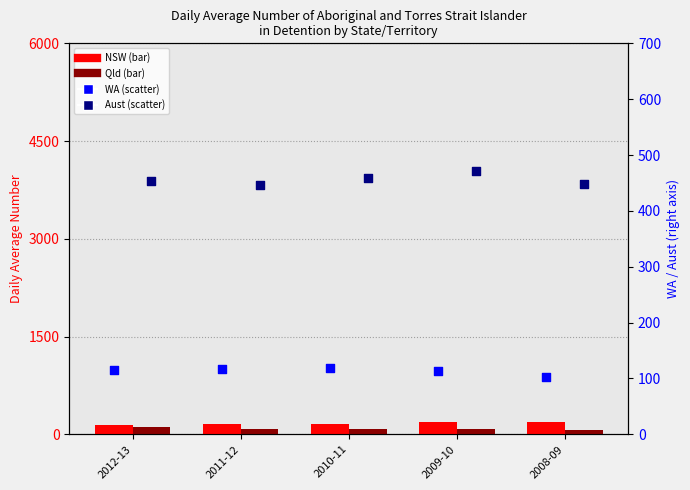

Is the value of Aust at 2009-10 greater than the value of Qld at 2010-11?

Yes